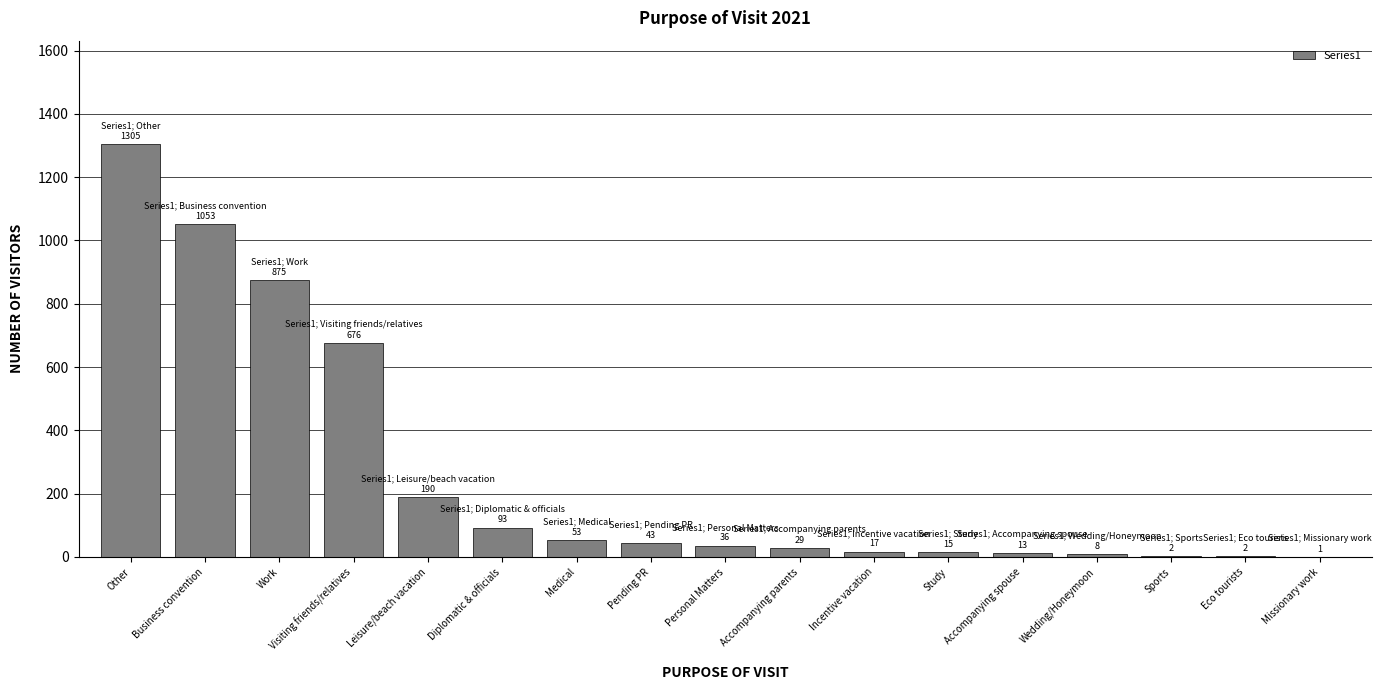

Where is the data nearest to the value 653?

Visiting friends/relatives